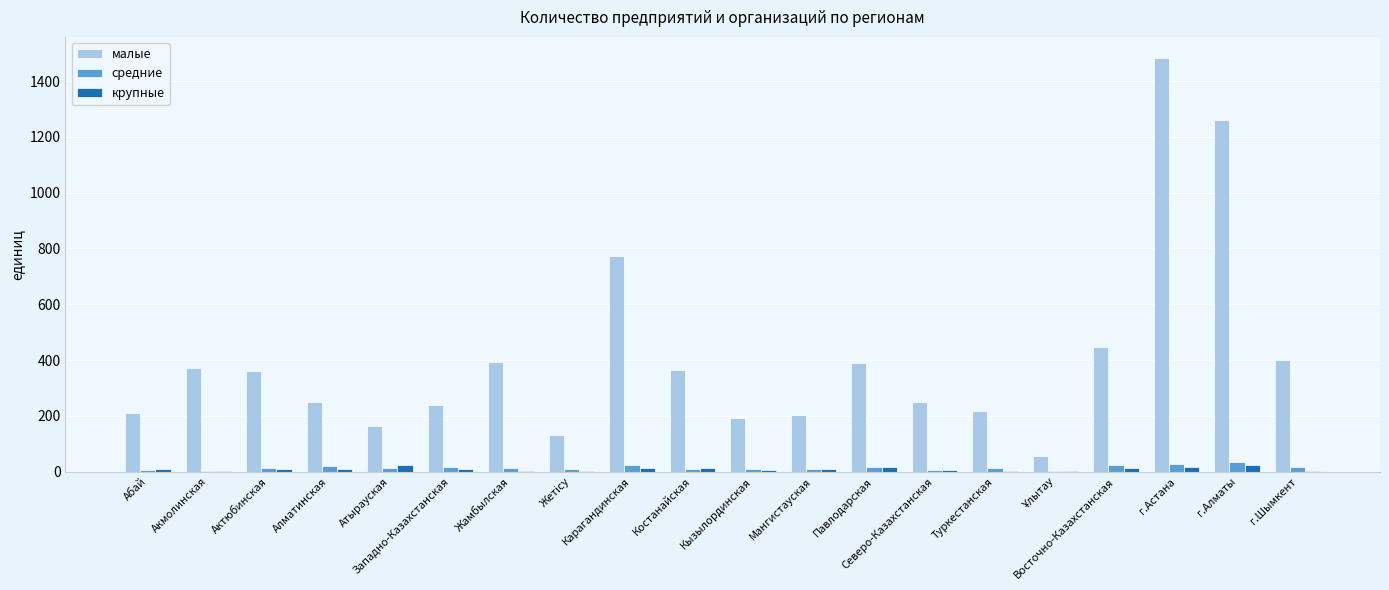

Does the chart contain stacked bars?

No